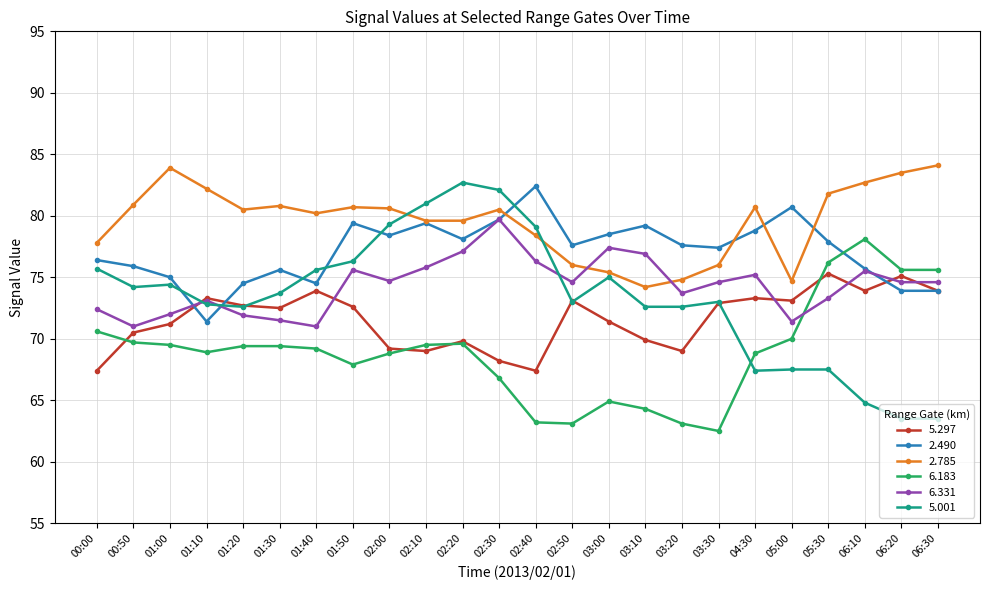

What is the greatest value displayed?

84.1